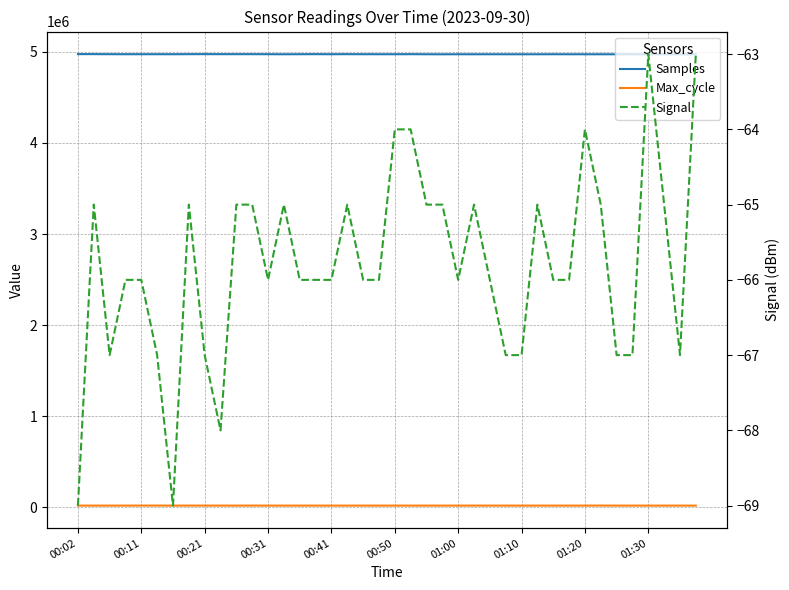

What are all the series names shown in the legend?

Samples, Max_cycle, Signal